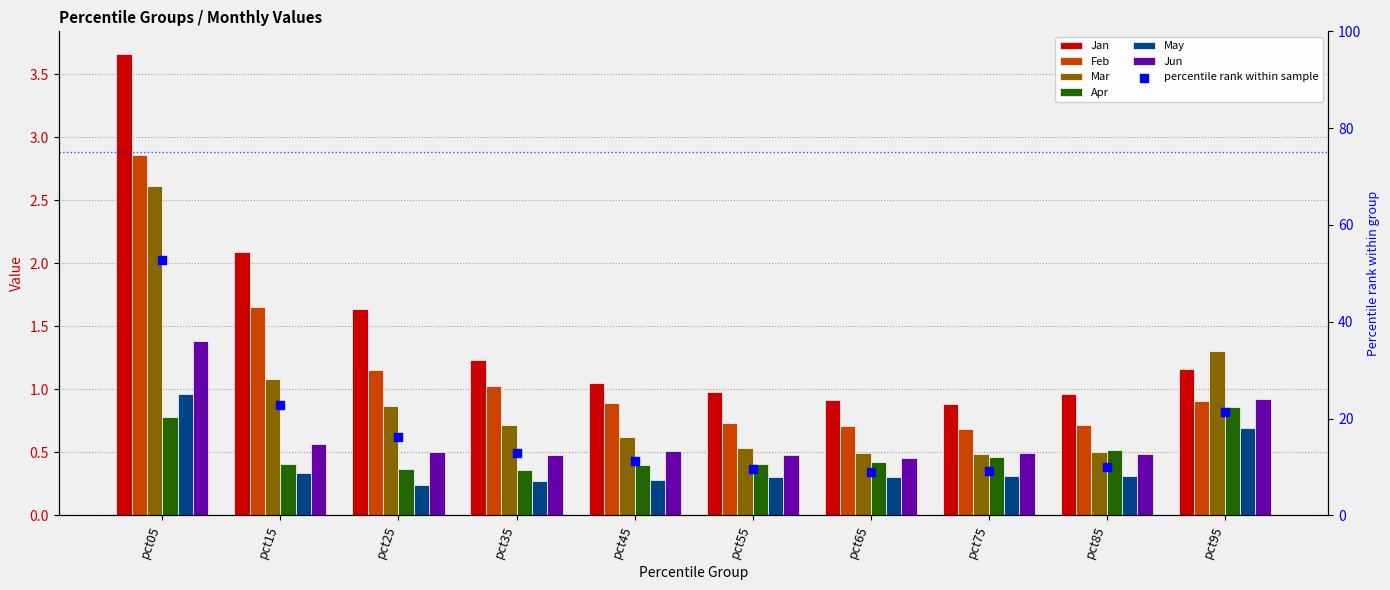

Which series contains the highest Y value?

Jan